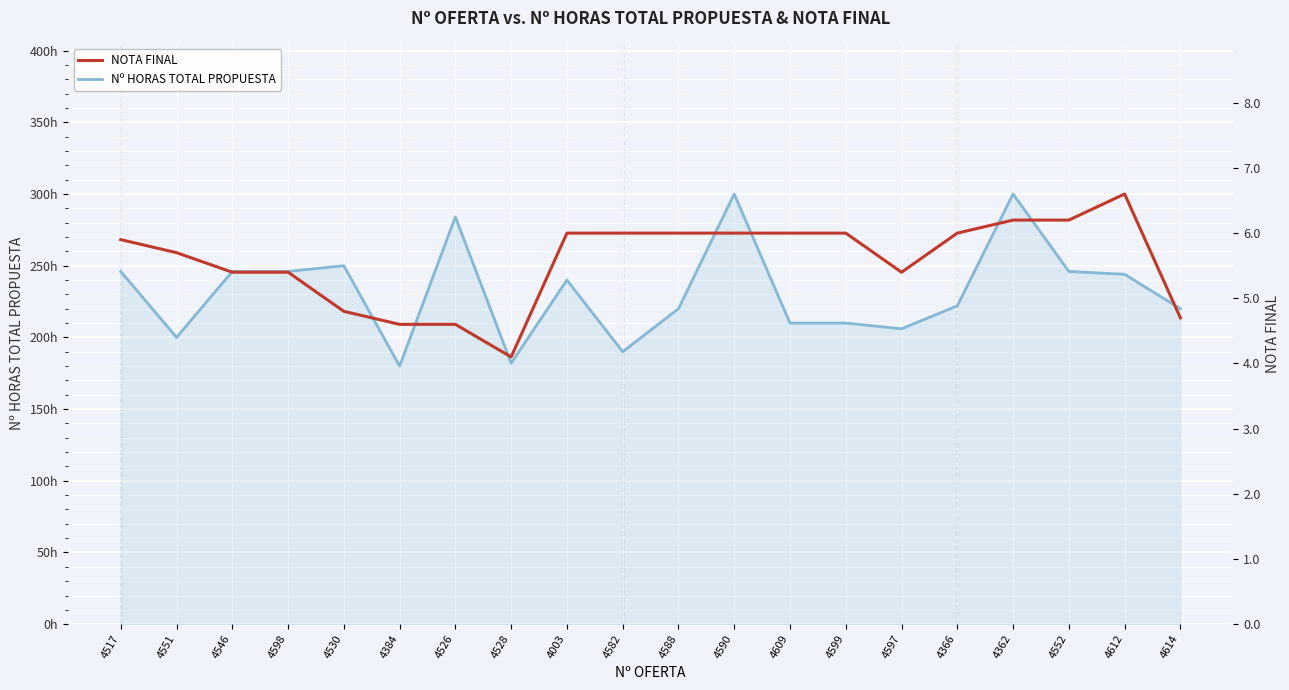

The value of Nº HORAS TOTAL PROPUESTA at 4612 is 340.5. True or false?

False